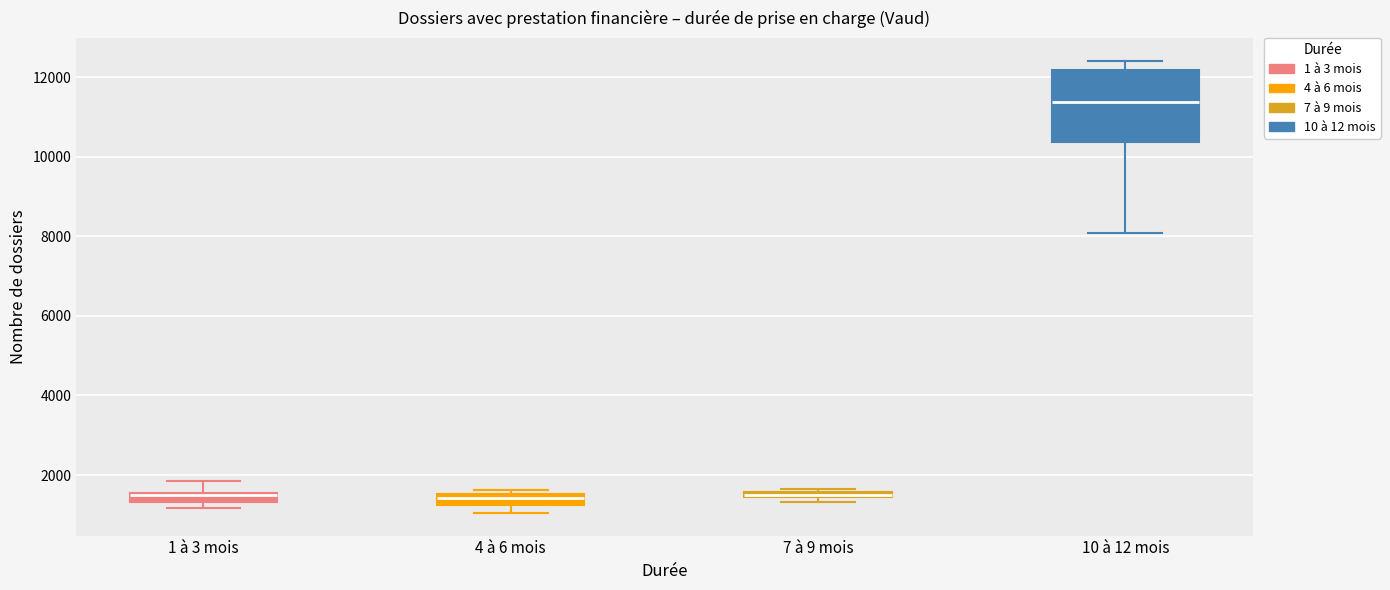

Where is the lower edge of the box for 10 à 12 mois on the y-axis? The values are not printed on the chart, so give them approximately, as read against the axis.

10400